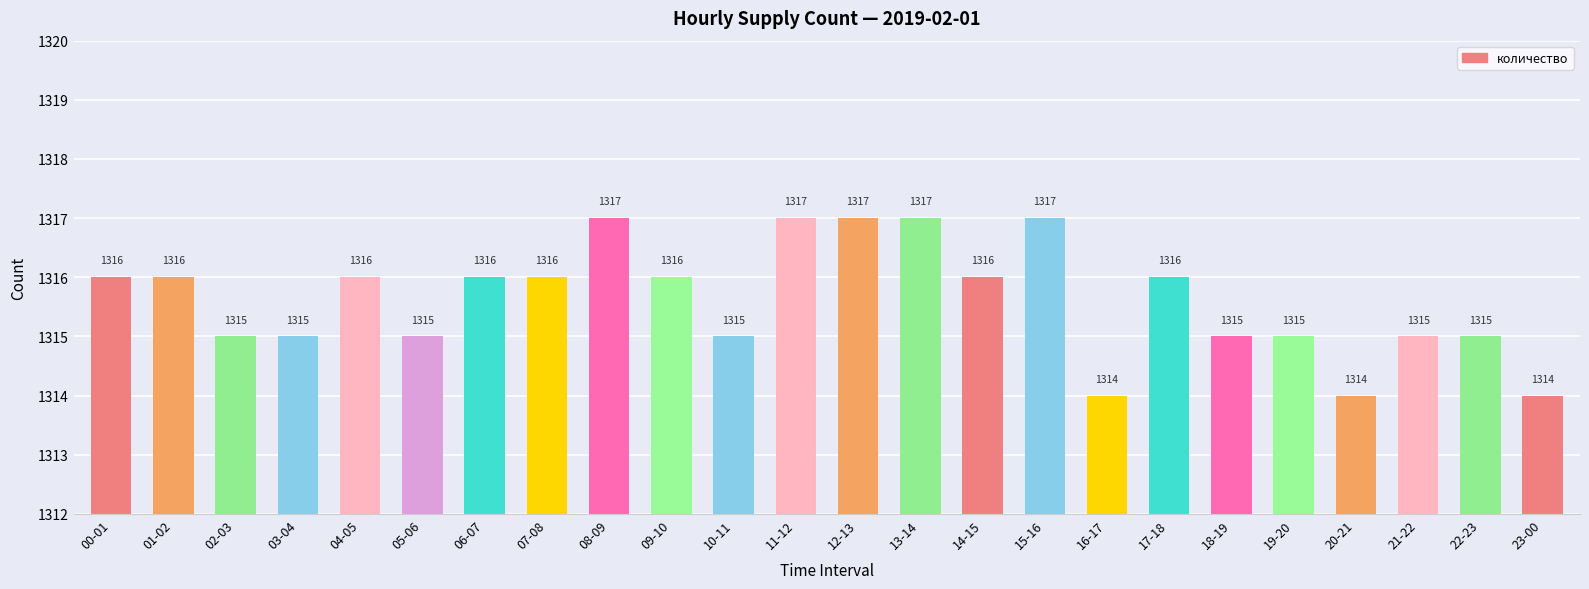

Reading right to left, transcribe all the data shown in this chart.

1314	1315	1315	1314	1315	1315	1316	1314	1317	1316	1317	1317	1317	1315	1316	1317	1316	1316	1315	1316	1315	1315	1316	1316